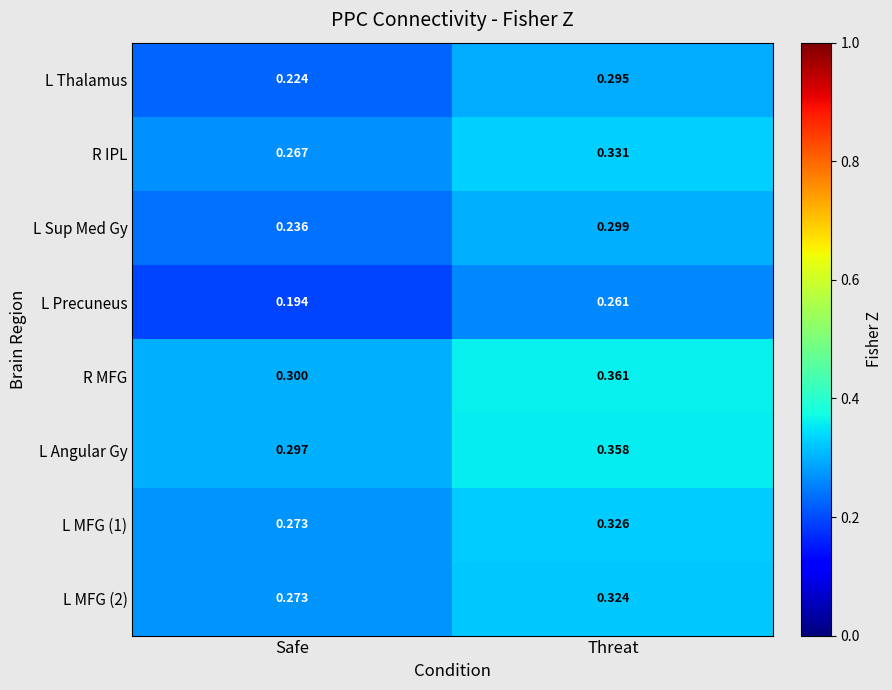

Which series changed the most between Safe and Threat?

L Thalamus